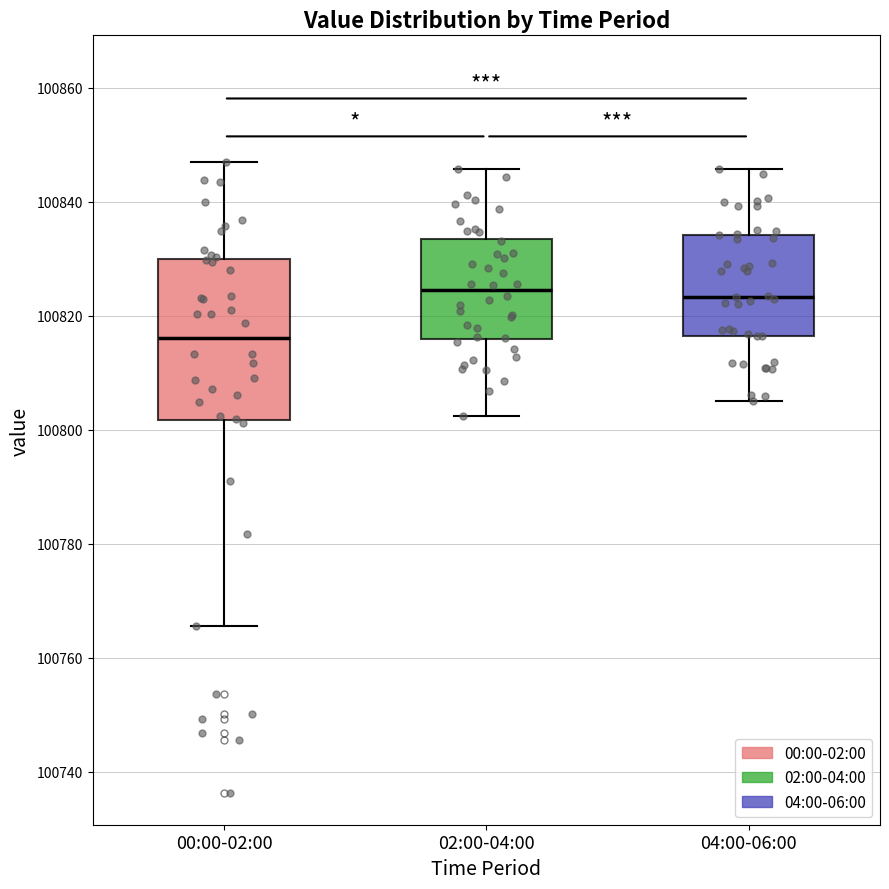

Where does the upper whisker of the box for 00:00-02:00 end on the y-axis? The values are not printed on the chart, so give them approximately, as read against the axis.

100848